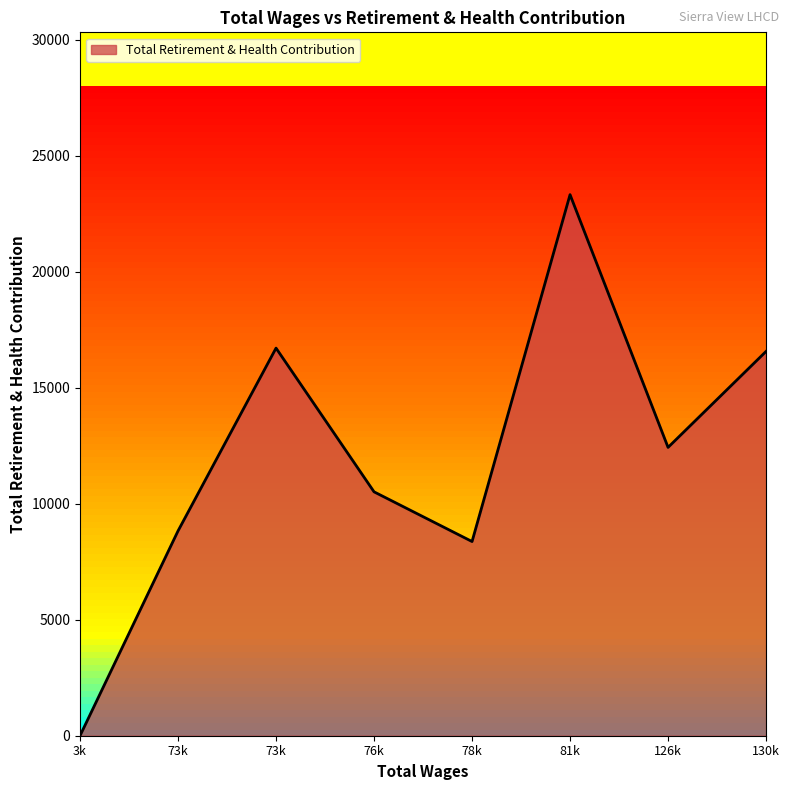

Rank the categories by value from lowest to highest.

3925.0, 78391.0, 73614.0, 76343.0, 126048.0, 130872.0, 73977.0, 81343.0